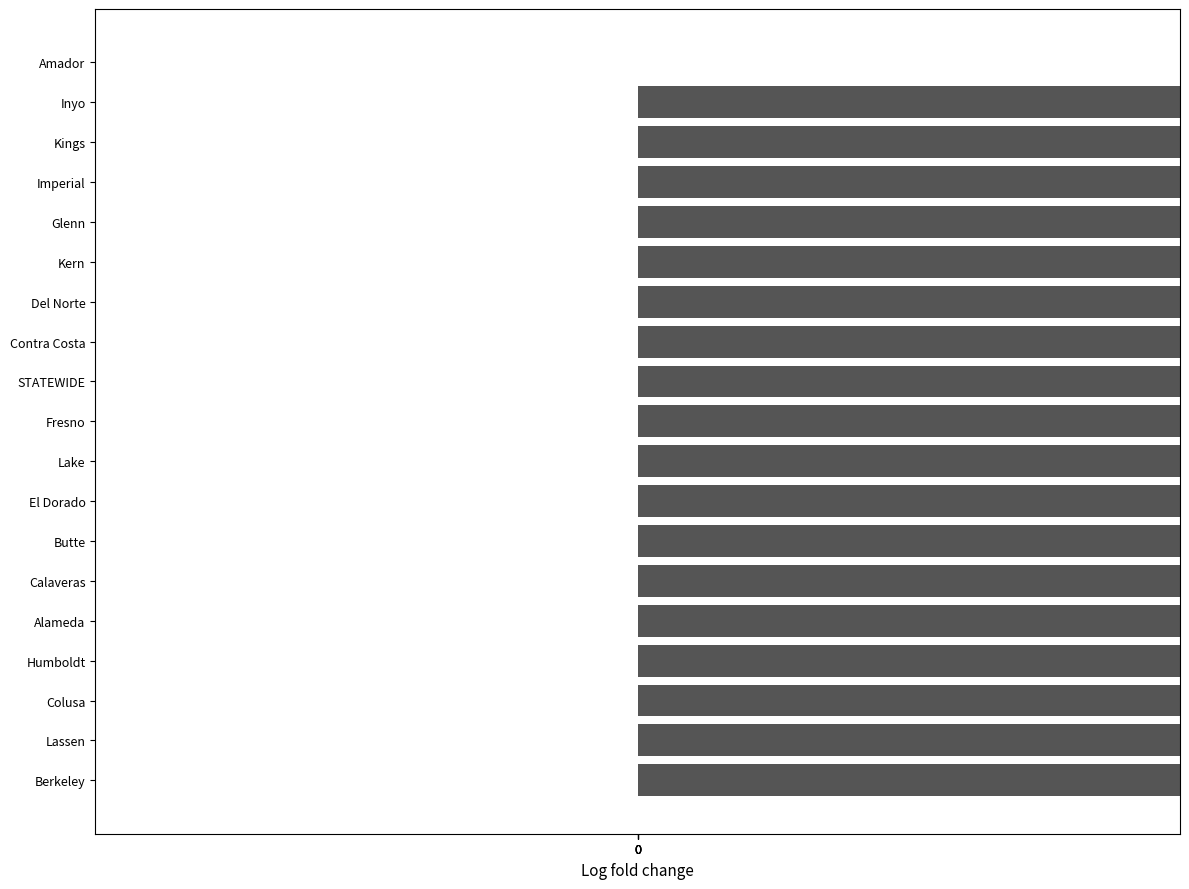

What is the greatest value displayed?

1.0